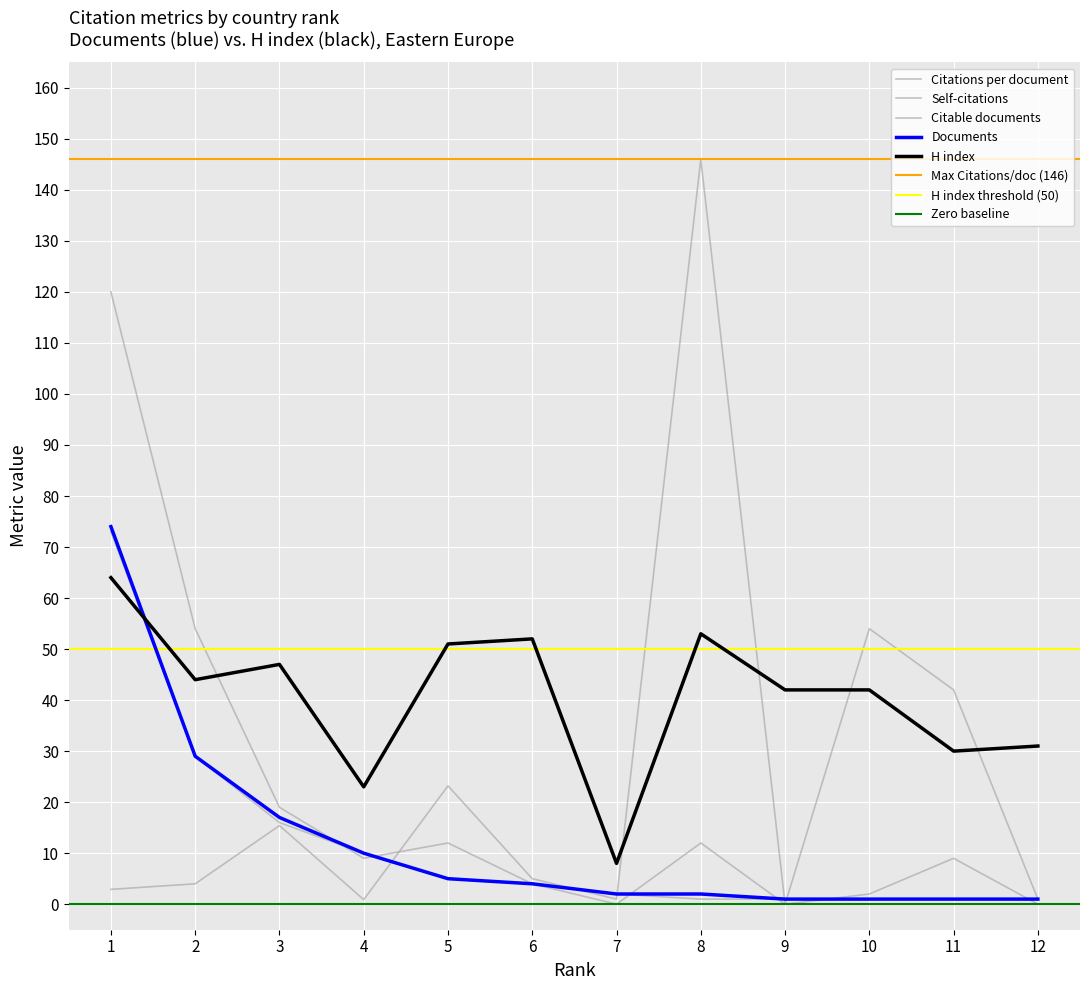

Between 3 and 4, which series saw the biggest shift?

H index